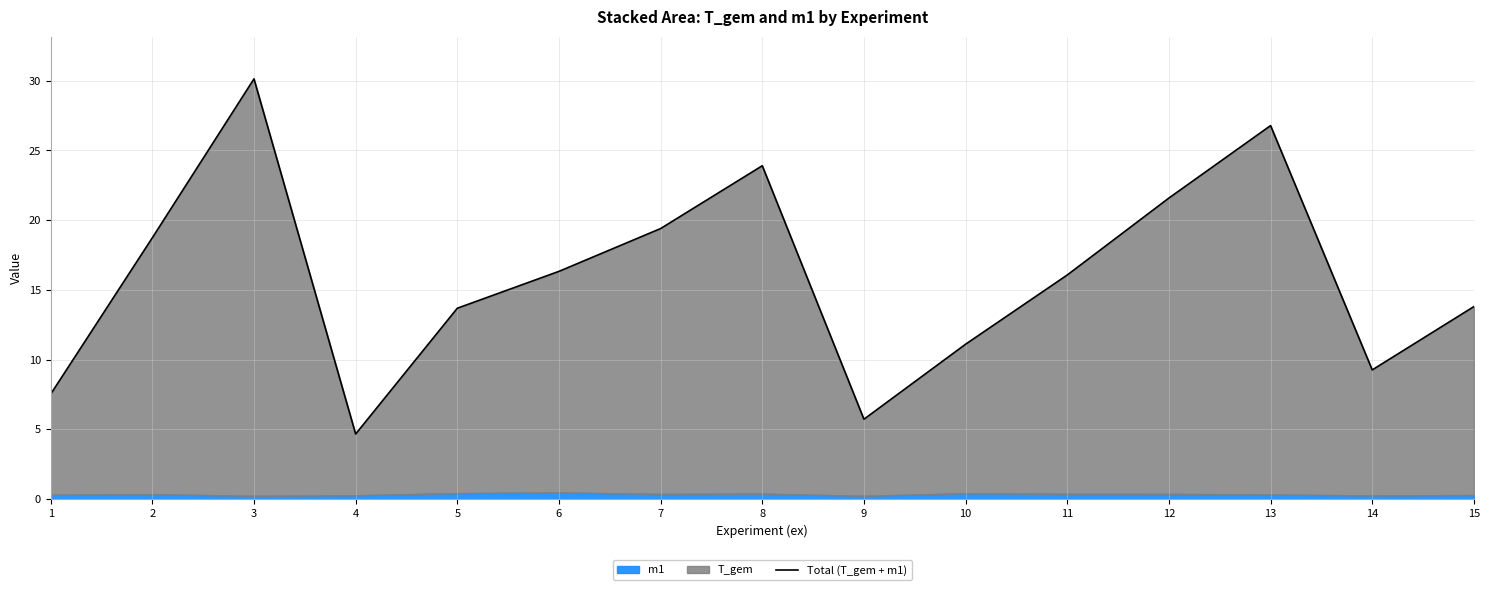

At which label is the value closest to 17?

6